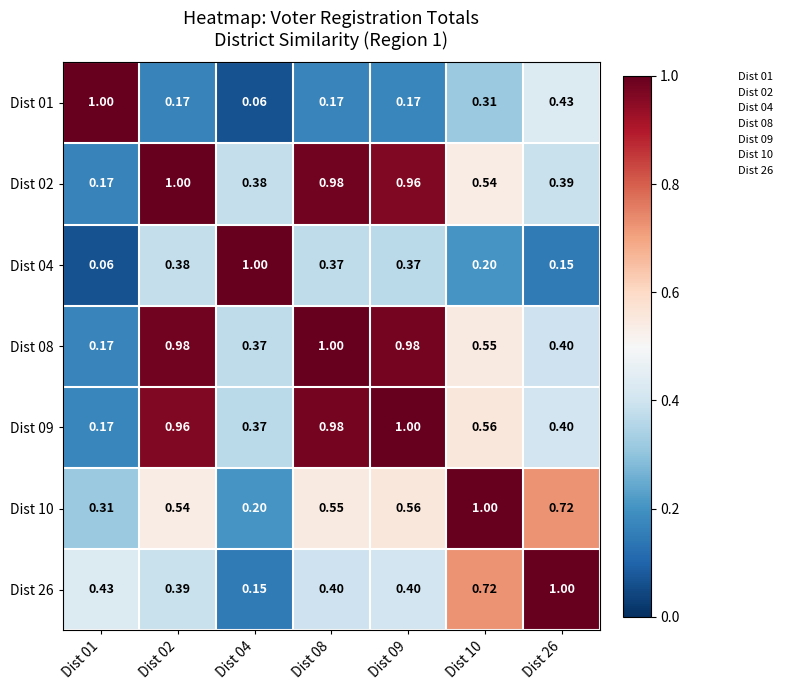

Is the value of Dist 26 at Dist 04 greater than the value of Dist 09 at Dist 10?

No